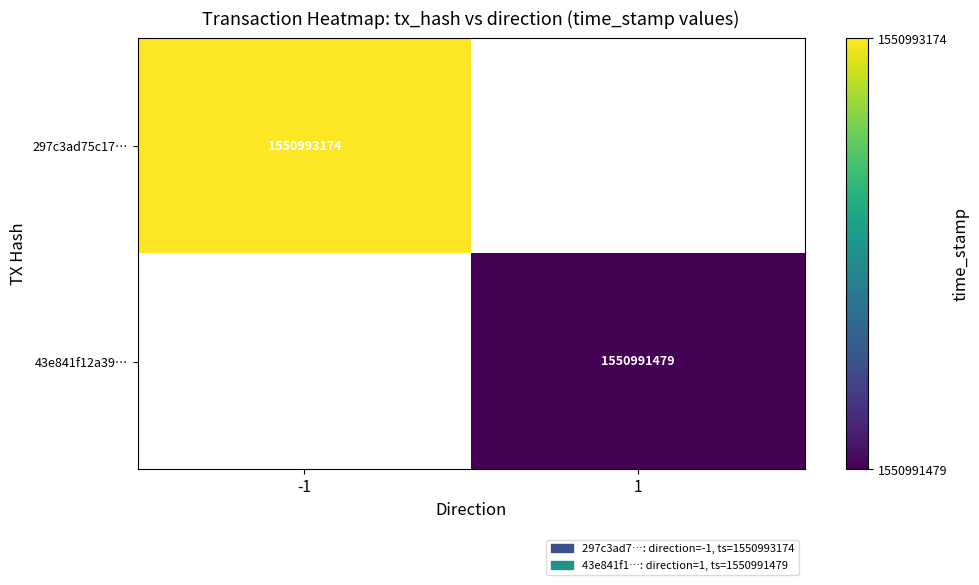

The 297c3ad75c17… series shows 413725042 at -1. True or false?

False